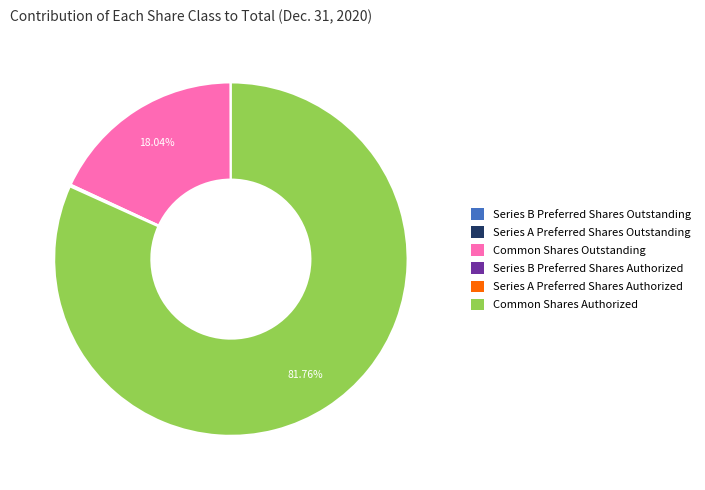

Which category has the biggest portion of the pie?

Common Shares Authorized